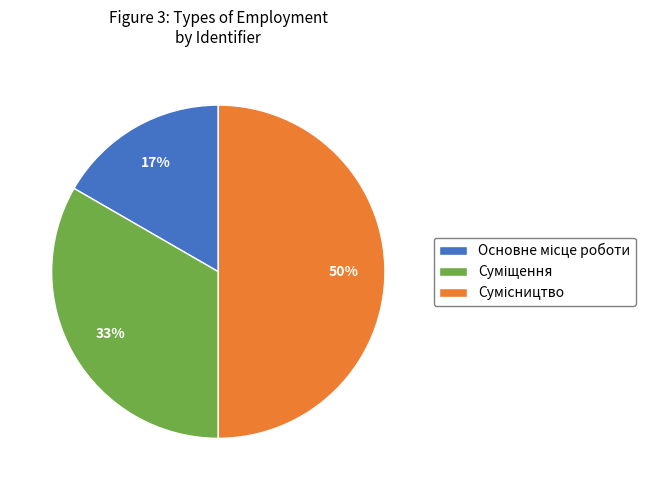

To the nearest percent, what is the difference between the largest and smallest slice percentages?

33%